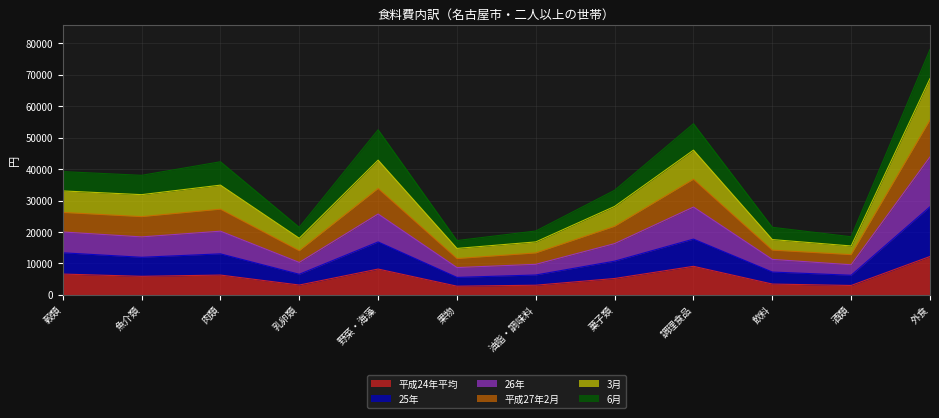

What is the lowest value of the 平成24年平均 series?

2774